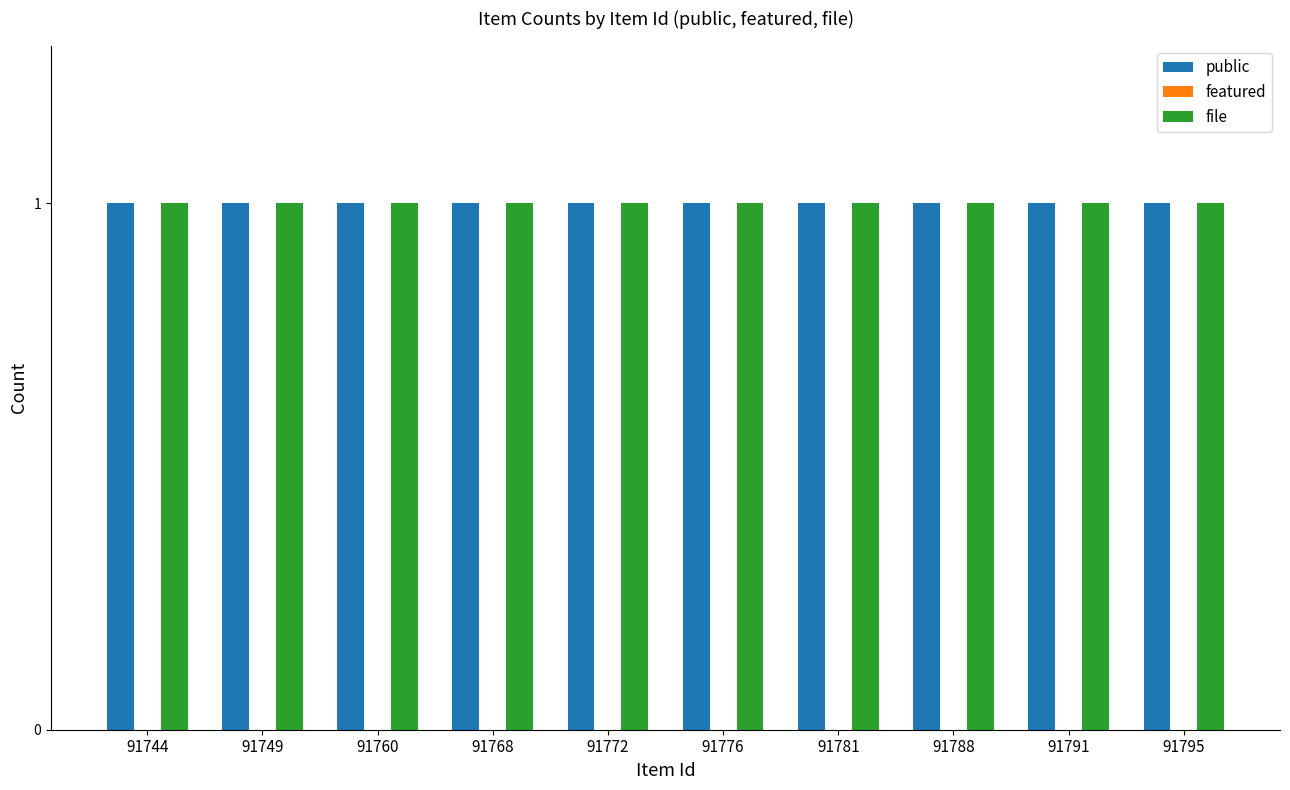

Is the value of public at 91760 greater than the value of file at 91788?

No